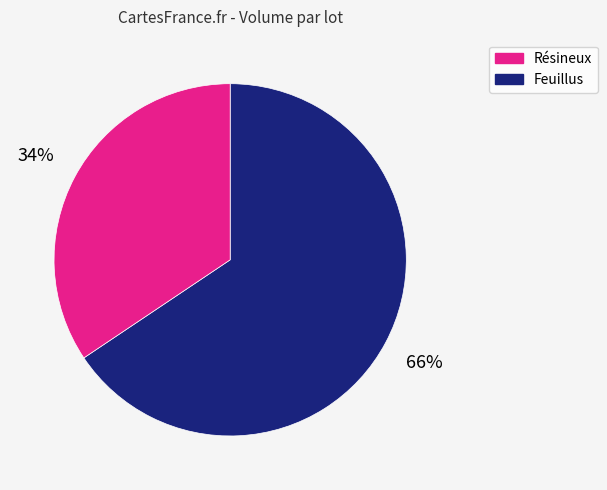

Does Résineux account for over 50% of the chart?

Yes